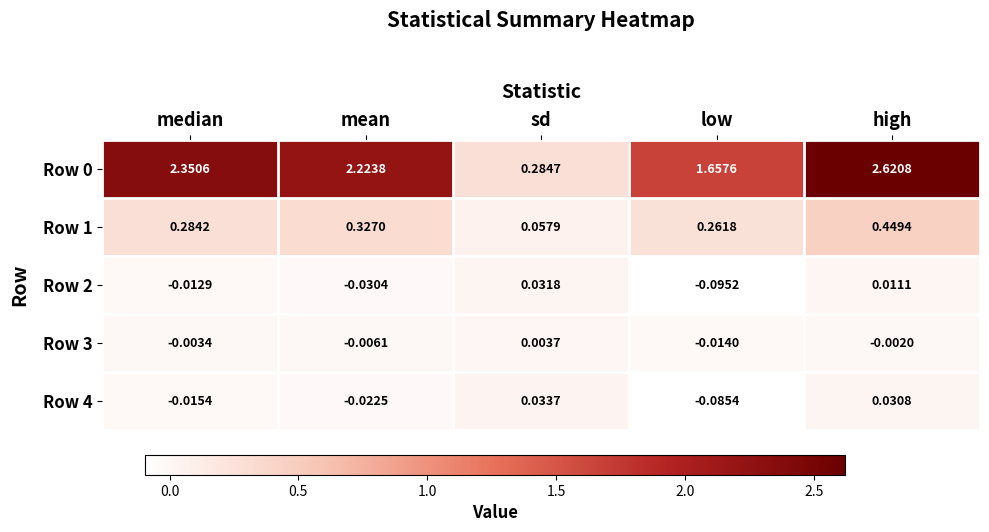

How many series are shown in this chart?

5